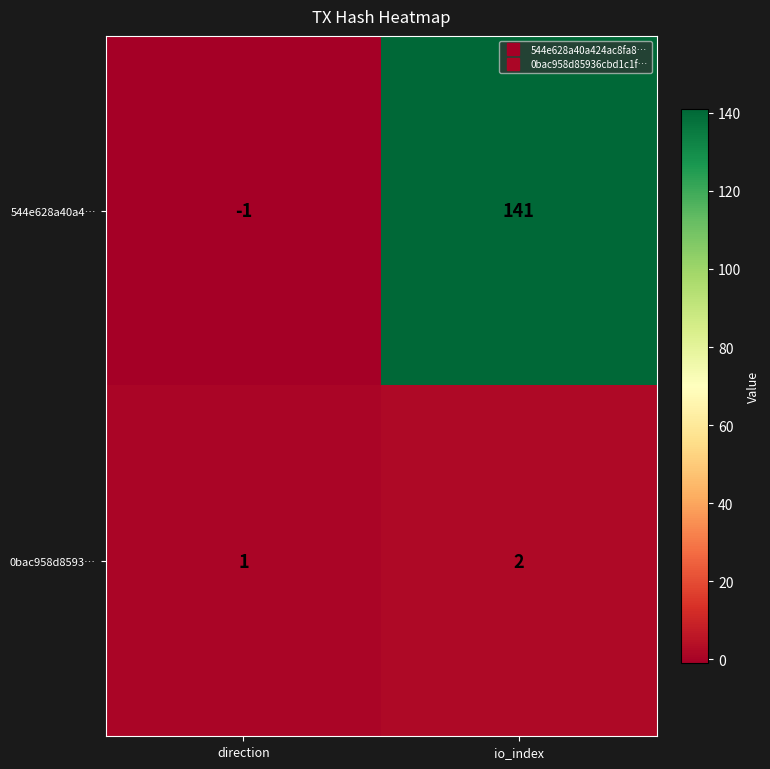

How many series are shown in this chart?

2